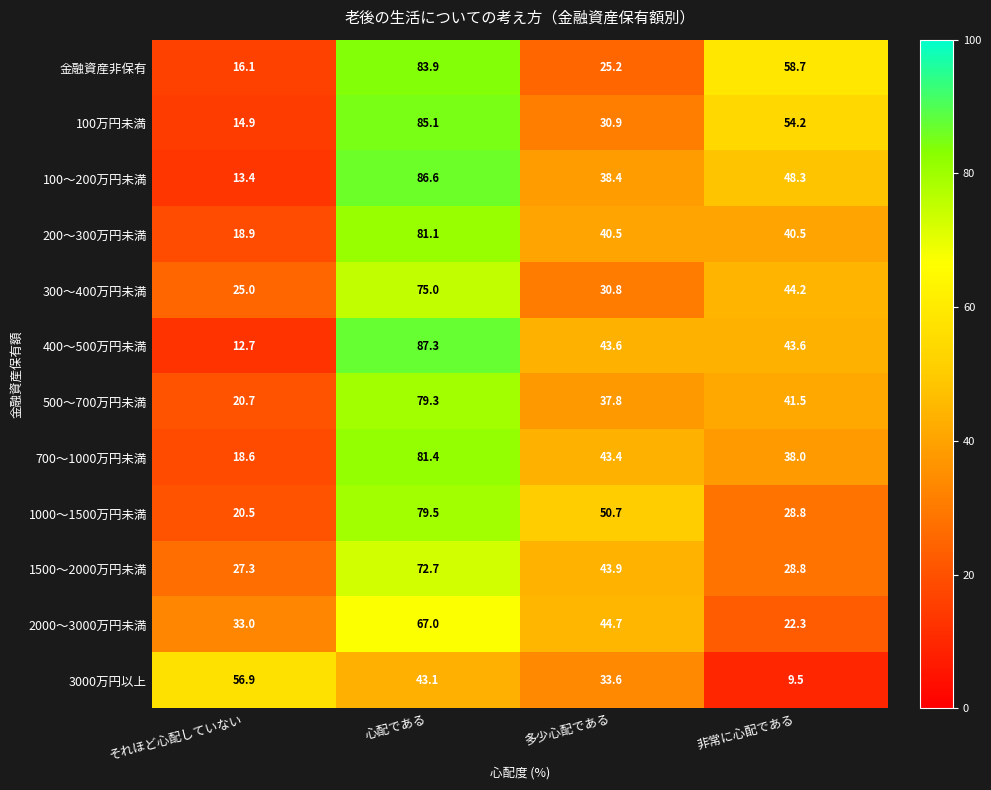

At which category does the chart reach its minimum across all series?

非常に心配である